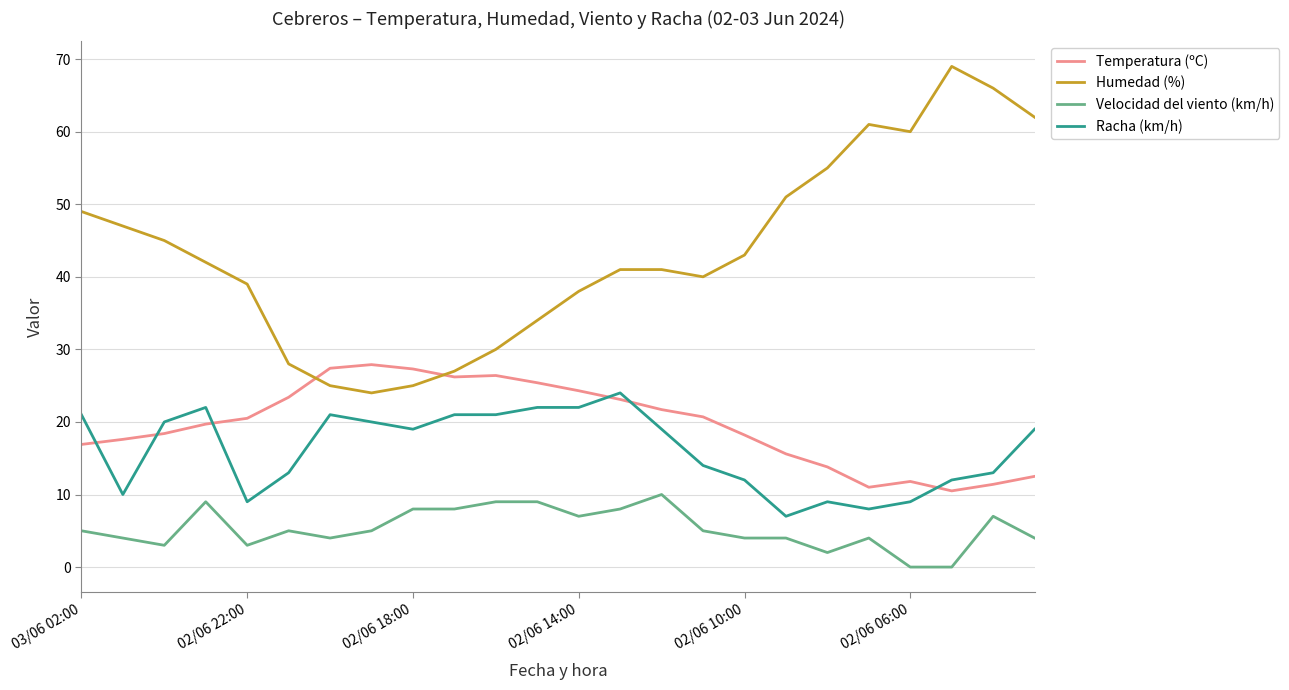

True or false: Humedad (%) and Racha (km/h) cross at least once.

False